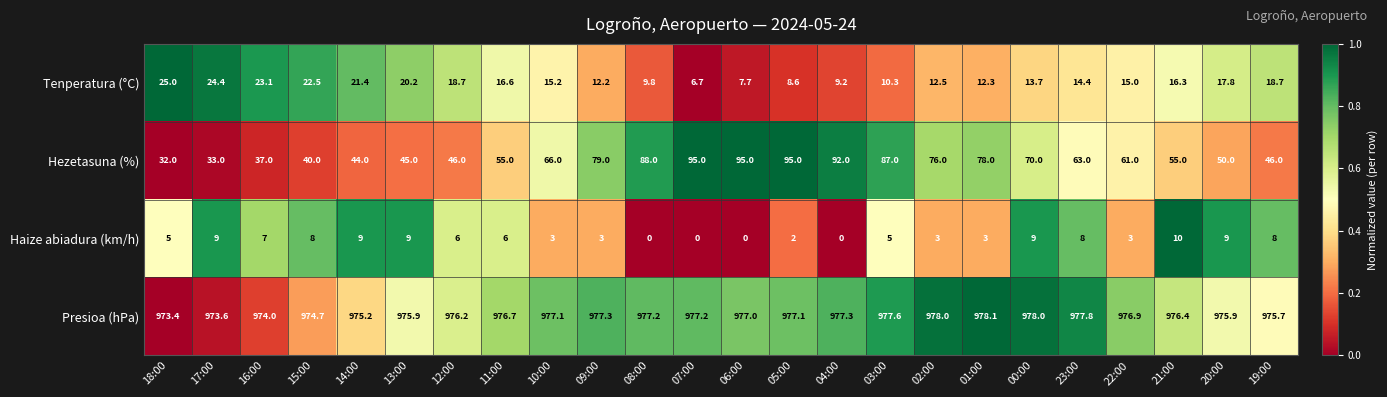

What is the spread (max minus min) of values at 11:00?

970.7